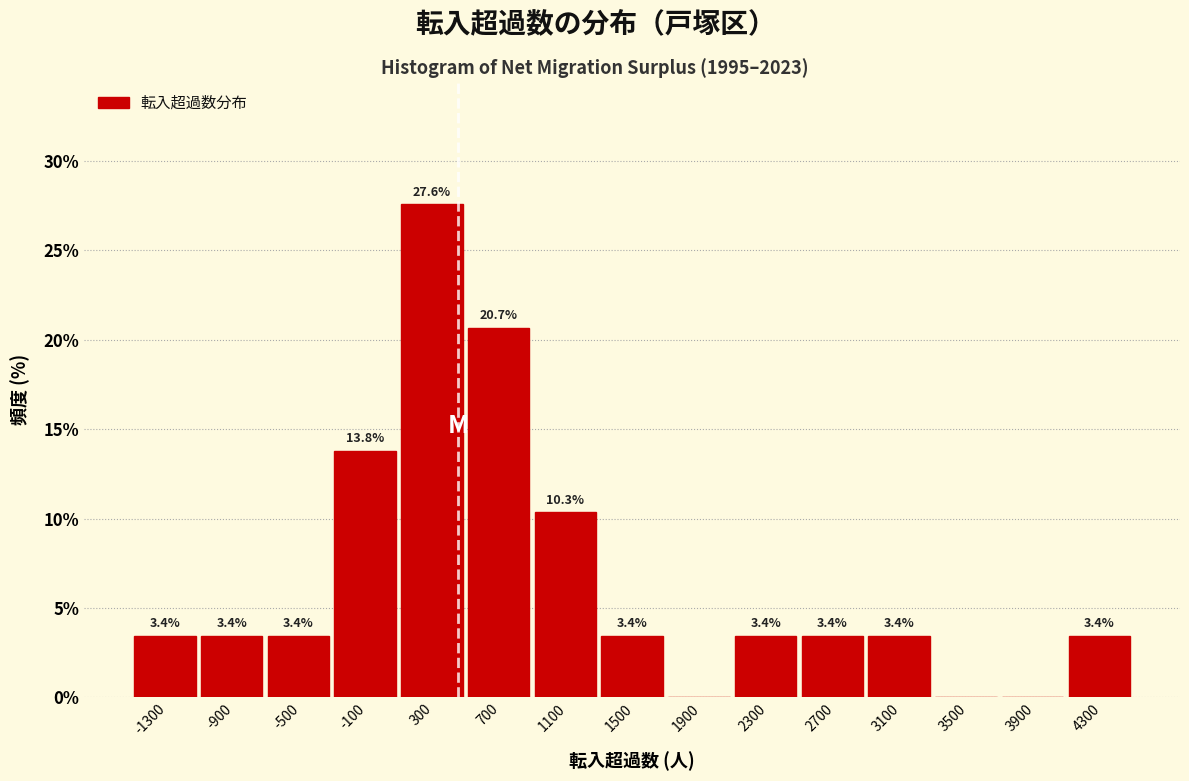

Over which range of the x-axis is the bar tallest?

100 to 500